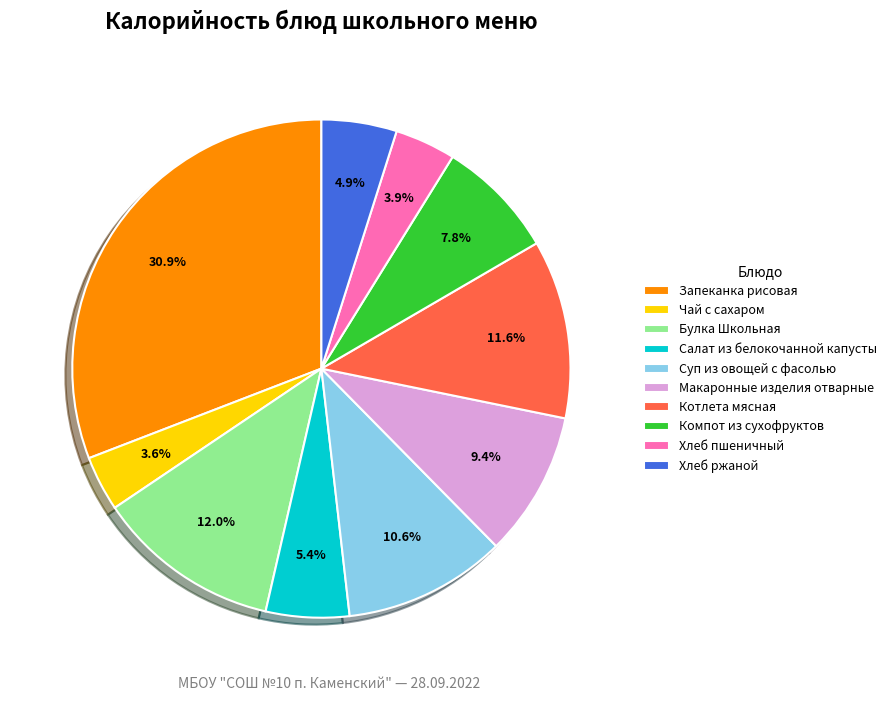

Which slice is the largest?

Запеканка рисовая